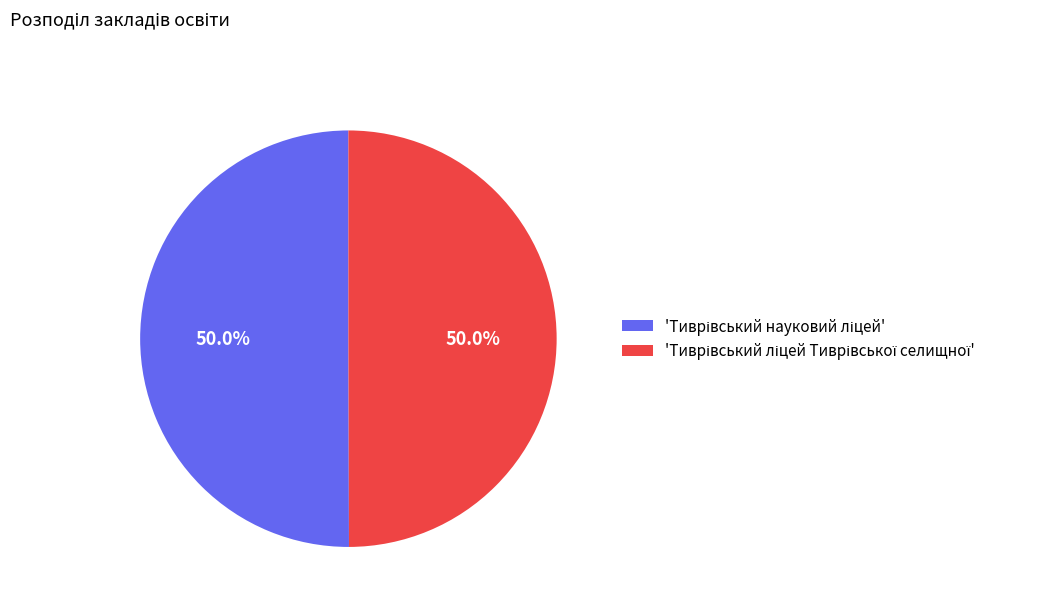

How many slices are in this pie chart?

2